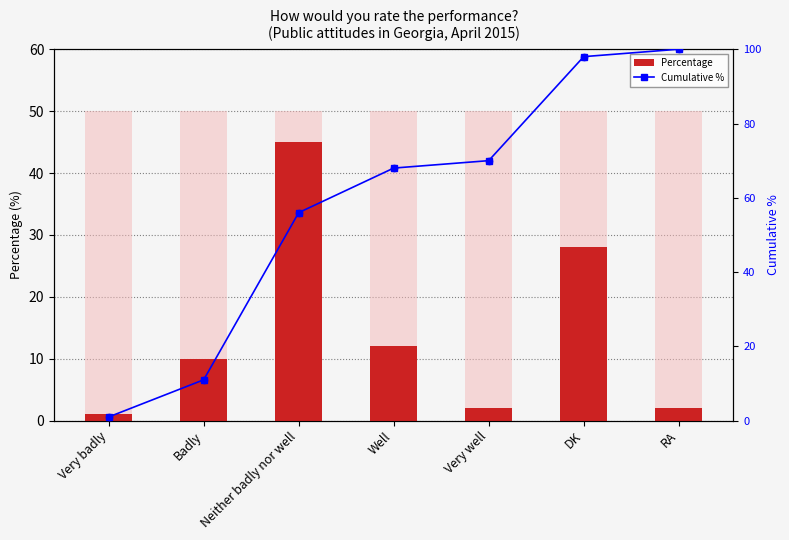

At how many categories does at least one series exceed 71?

2